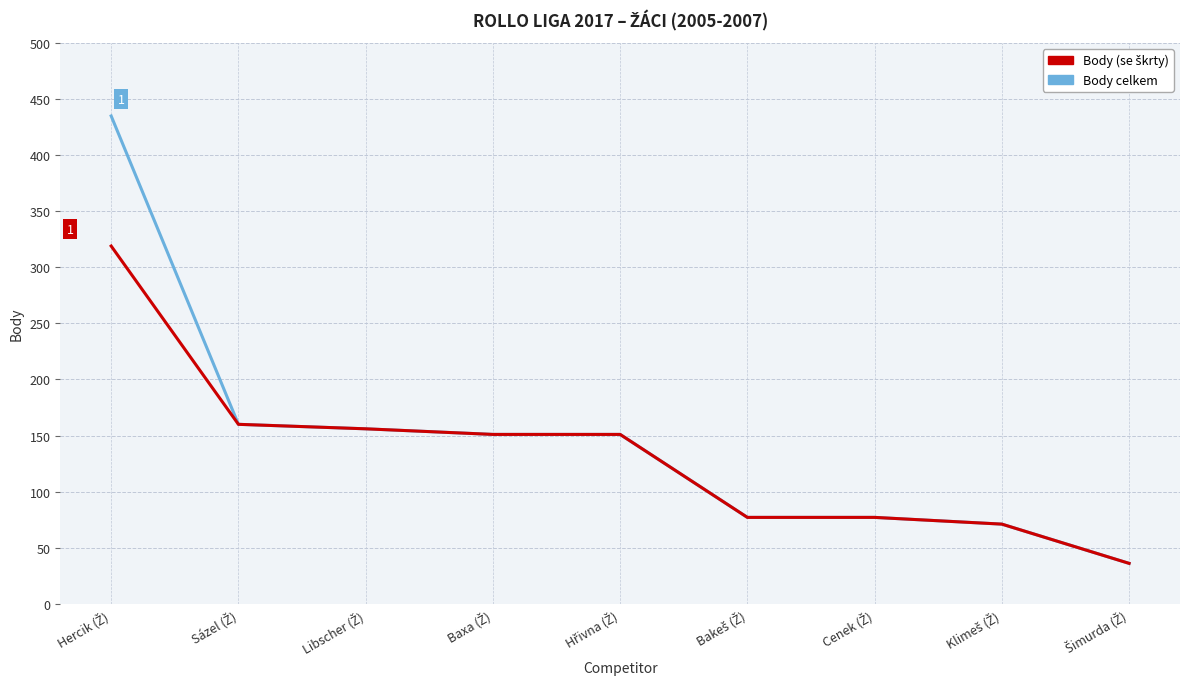

Count the number of categories in the chart.

9